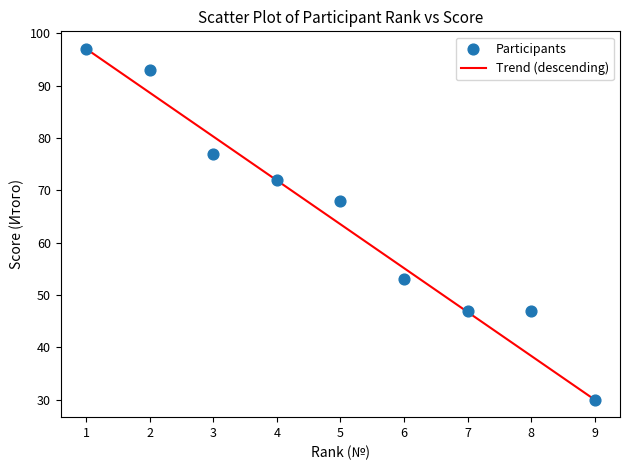

What is the range of X values (max minus min)?

8